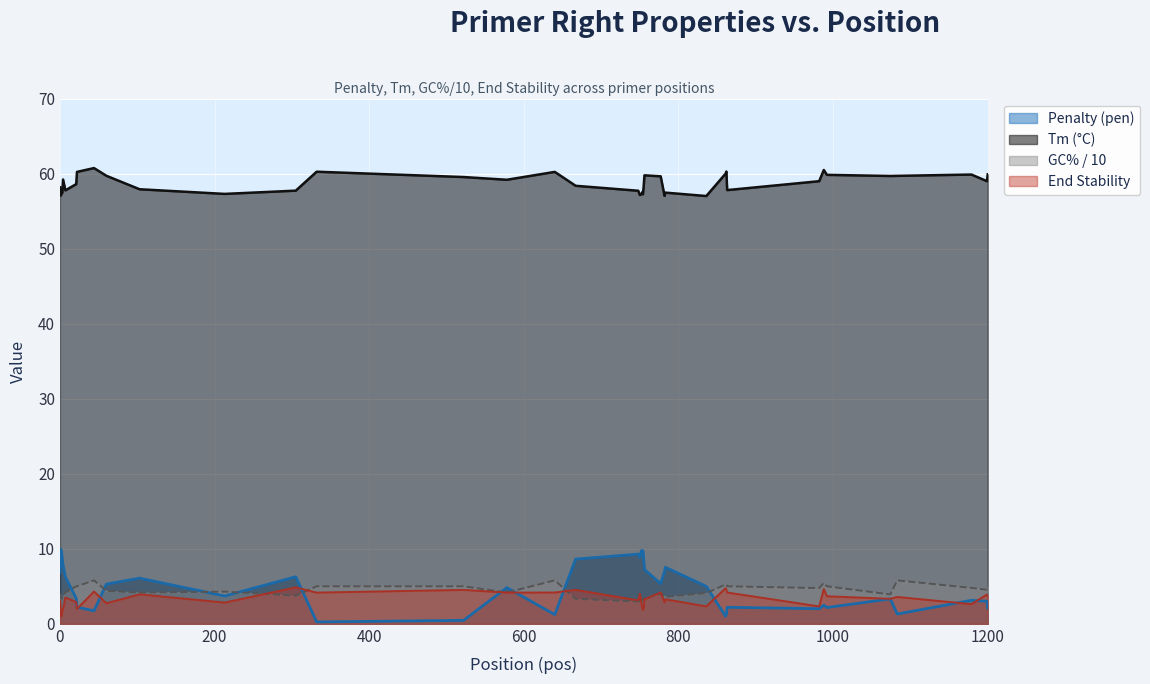

The value of GC% / 10 at 3 is 5.7. True or false?

False